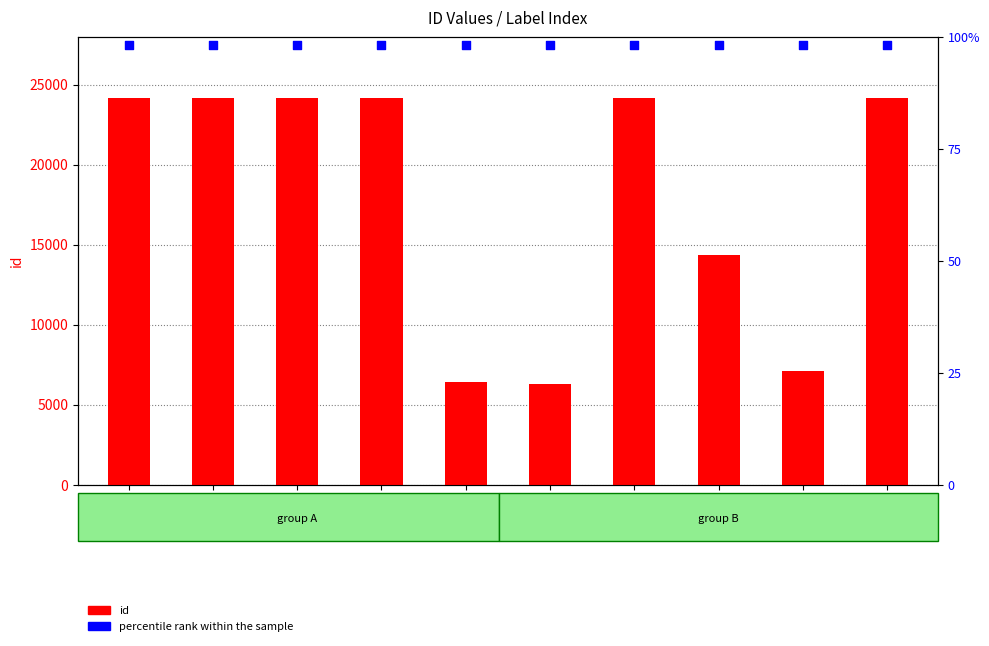

At how many categories does at least one series exceed 23657?

10